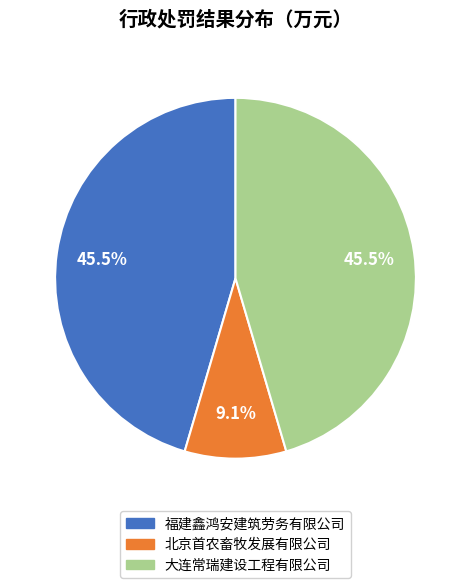

Which has a higher value, 大连常瑞建设工程有限公司 or 北京首农畜牧发展有限公司?

大连常瑞建设工程有限公司